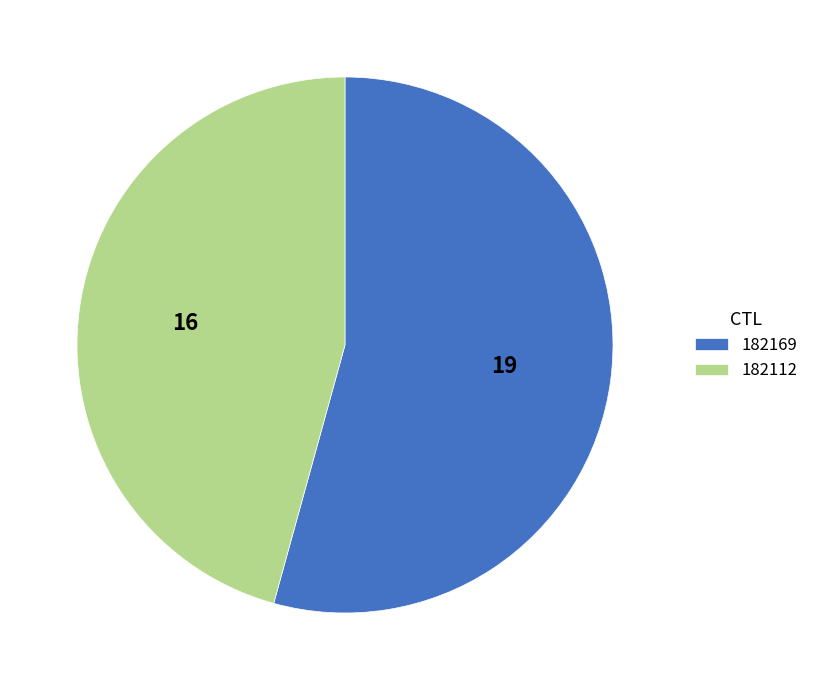

Is the sum of 182169 and 182112 greater than half?

Yes